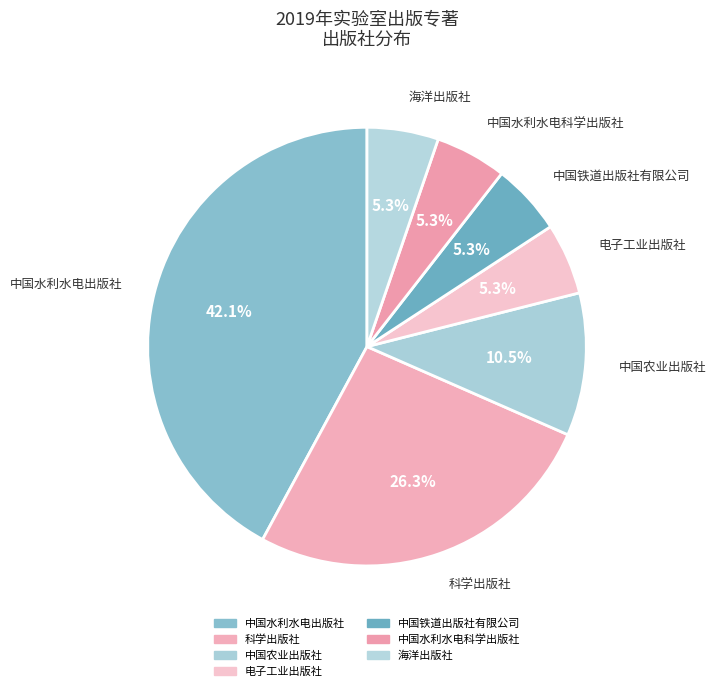

Between 电子工业出版社 and 中国铁道出版社有限公司, which is larger?

电子工业出版社